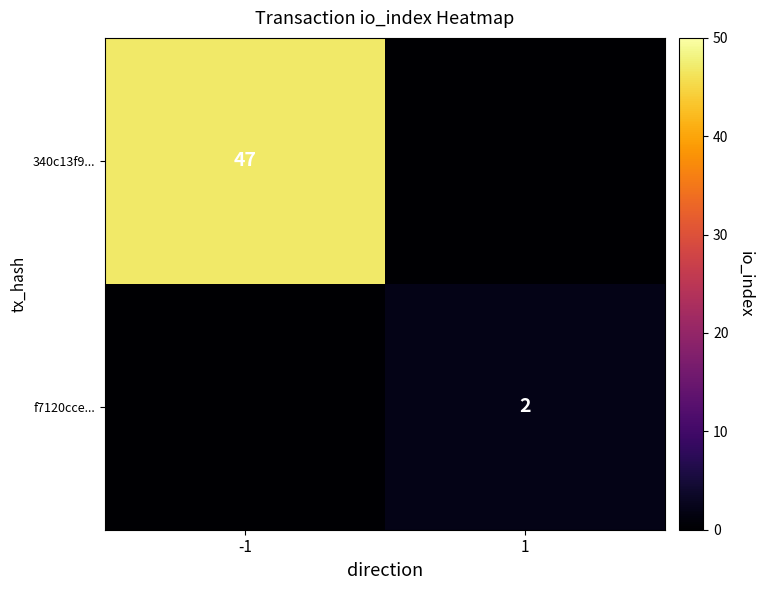

True or false: 340c13f9... has a value of 21 at -1.

False